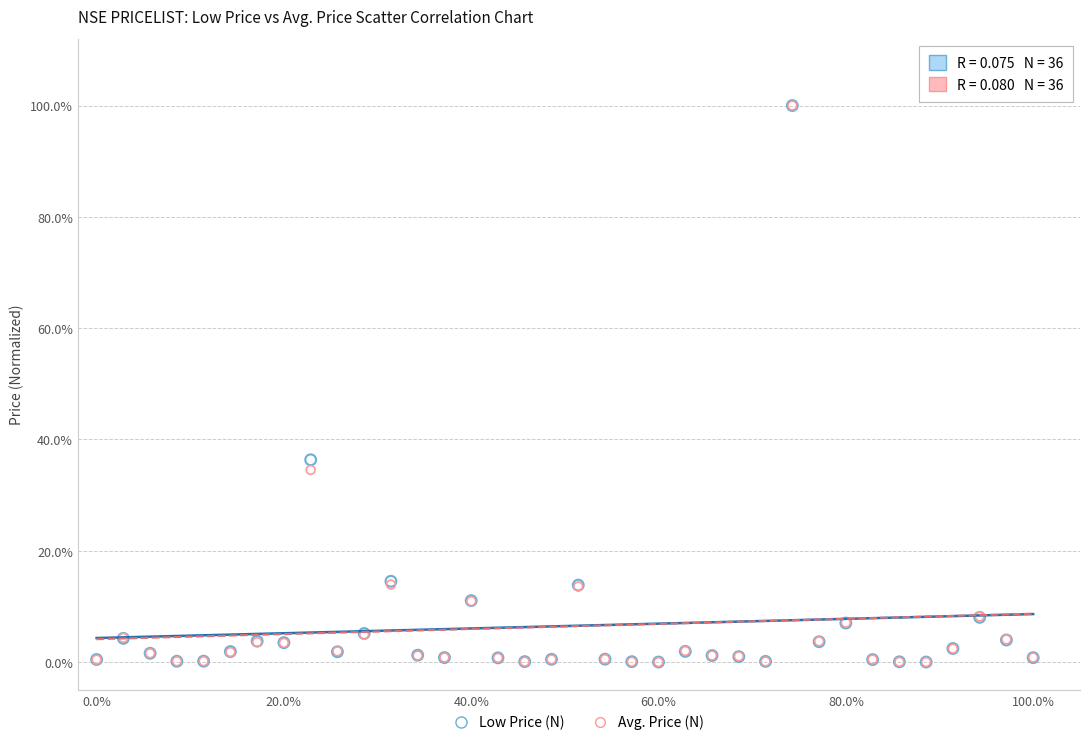

What are all the series names shown in the legend?

Low Price (N), Avg. Price (N)